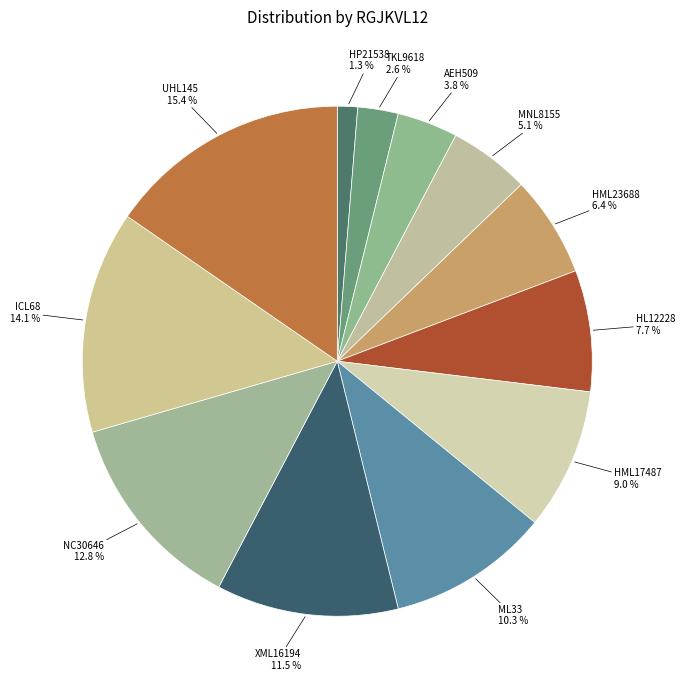

How many slices are in this pie chart?

12